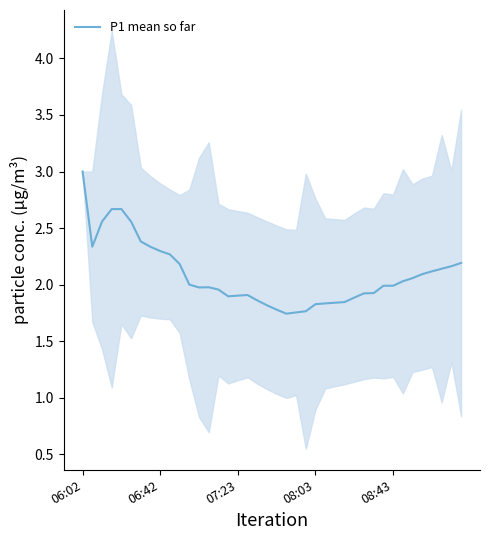

True or false: the data shows 0.6 at 19.

False